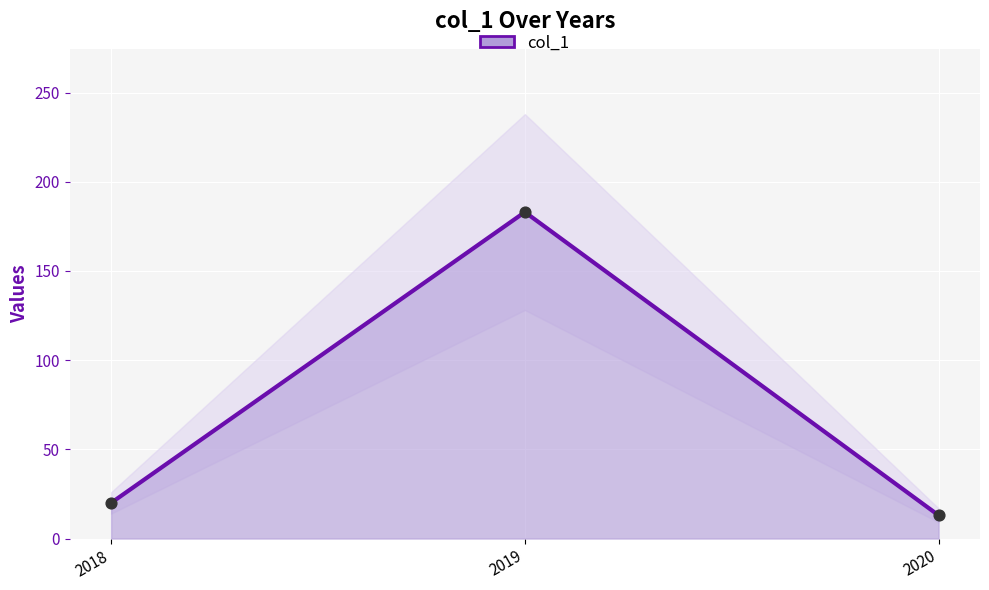

What is the ratio of the value at 2019 to the value at 2020?

14.1